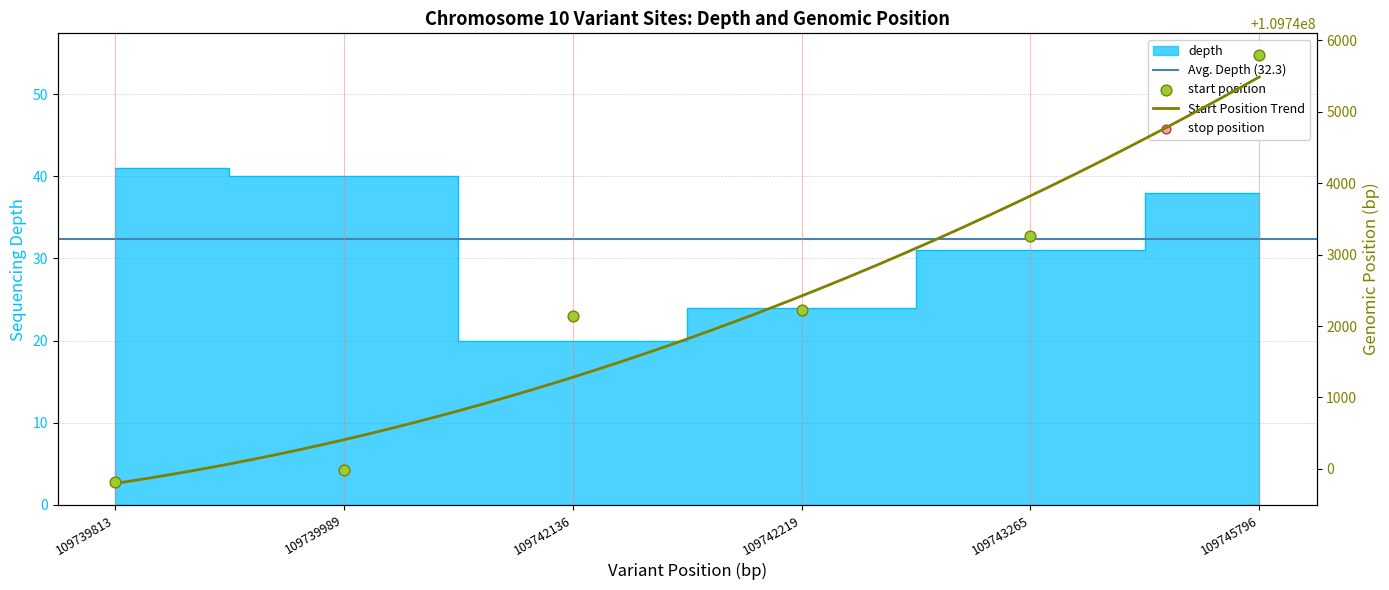

At which category is the sum across all series the highest?

109745796